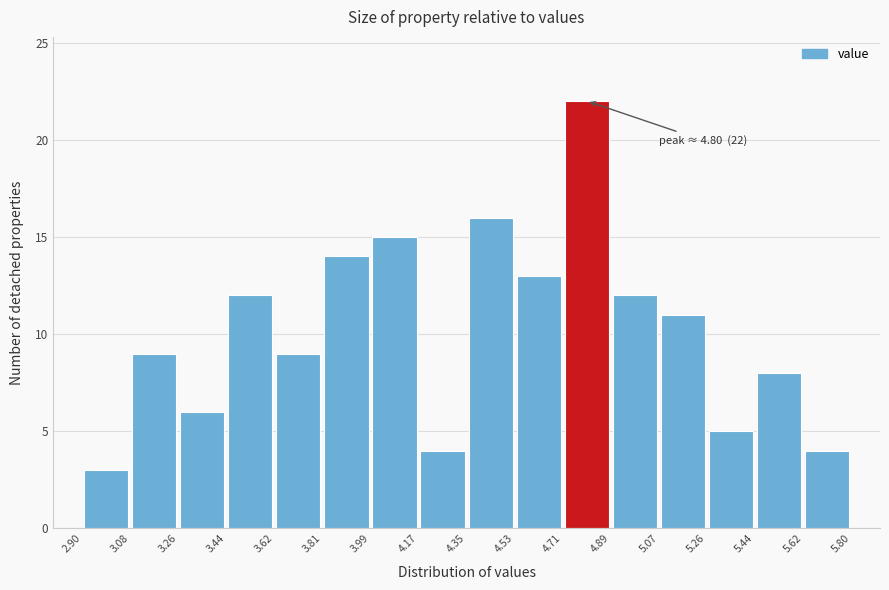

Which range on the x-axis has the tallest bar?

4.71 to 4.89